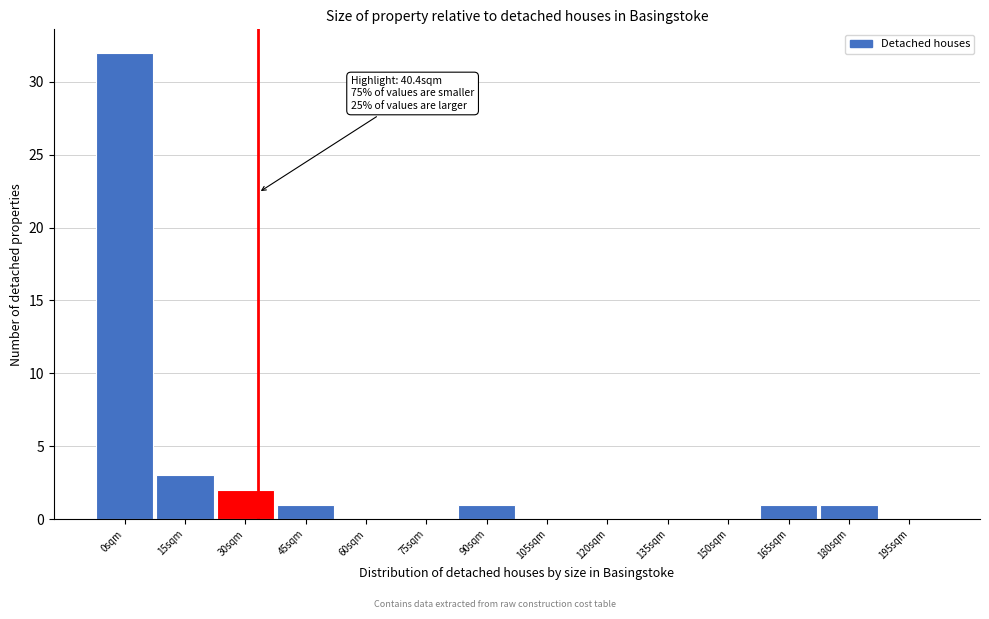

Reading right to left, transcribe all the data shown in this chart.

195sqm=0	180sqm=1	165sqm=1	150sqm=0	135sqm=0	120sqm=0	105sqm=0	90sqm=1	75sqm=0	60sqm=0	45sqm=1	30sqm=2	15sqm=3	0sqm=32